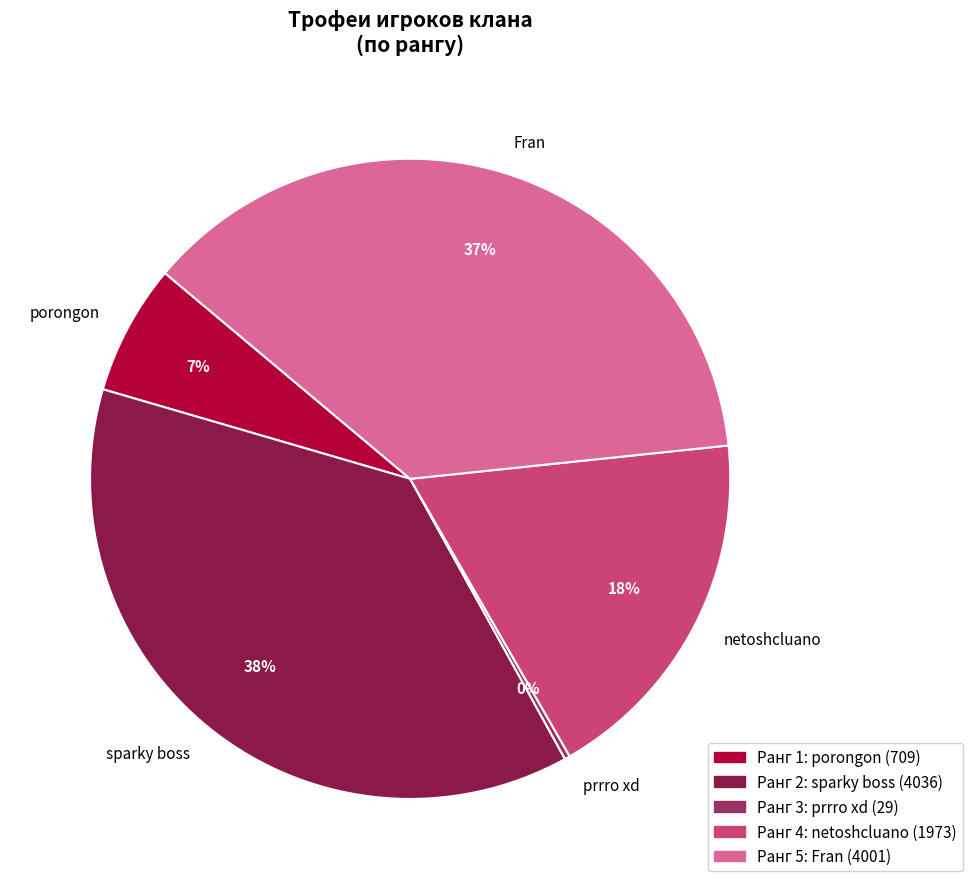

What percentage is the porongon slice, to the nearest percent?

7%